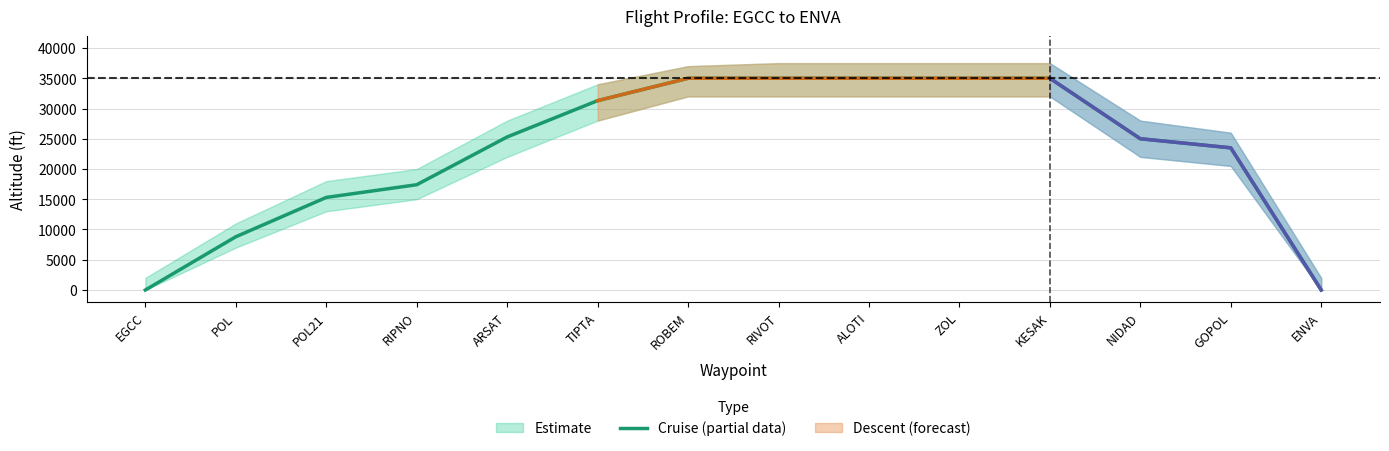

What is the sum of all values?

321600